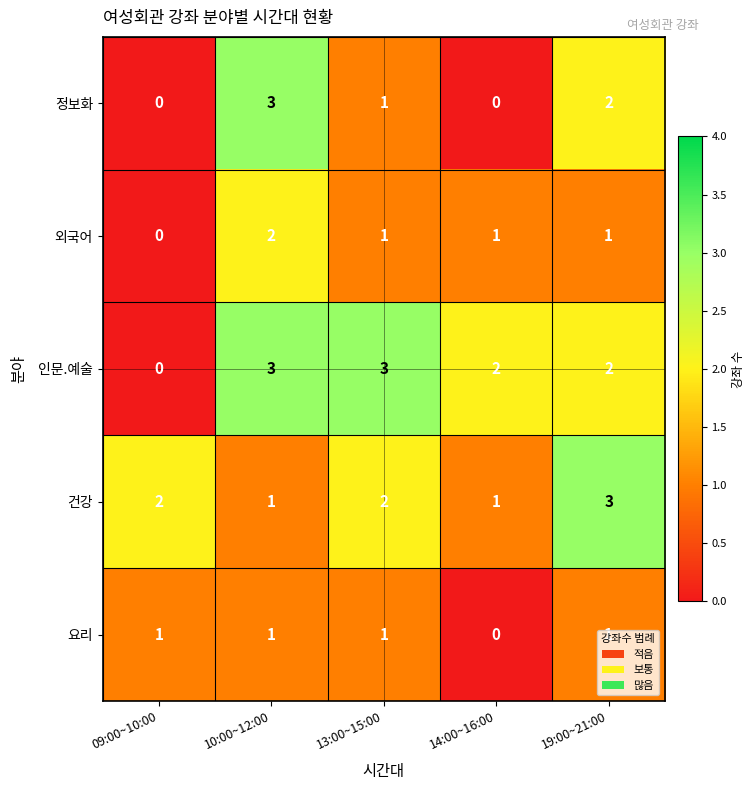

What value does the 인문.예술 series have at 13:00~15:00?

3